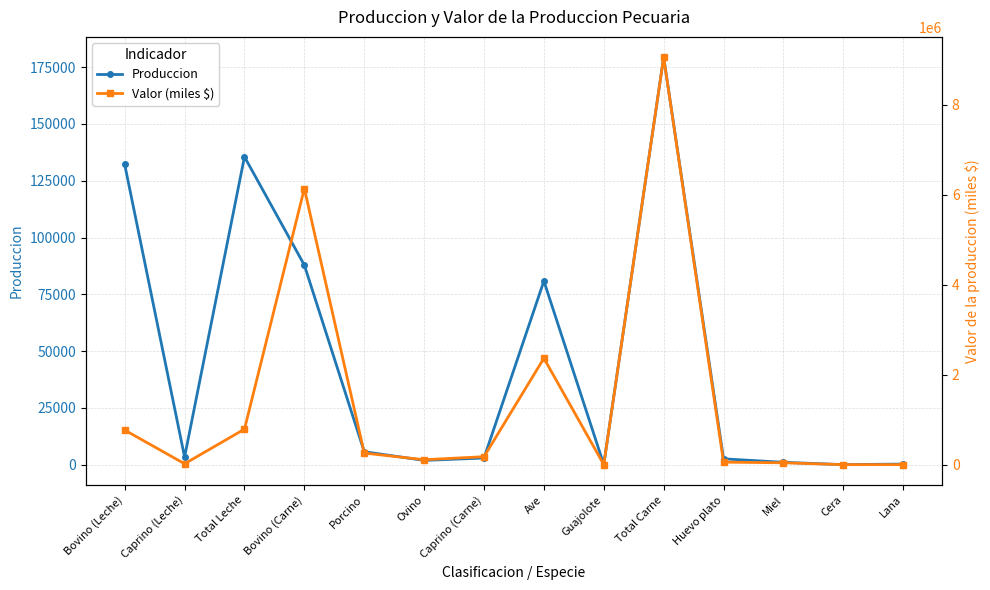

At how many categories does at least one series exceed 4170716?

2